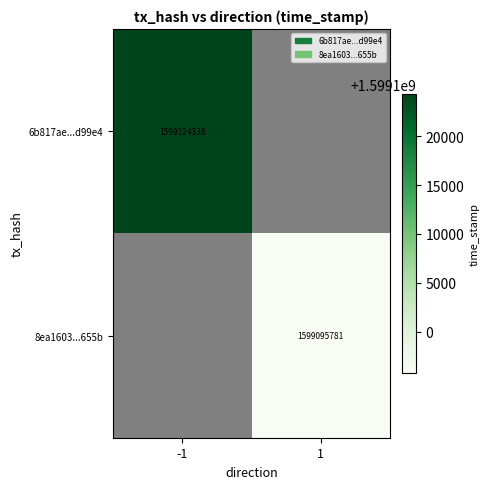

True or false: 8ea1603...655b has a value of 2703506069 at 1.

False